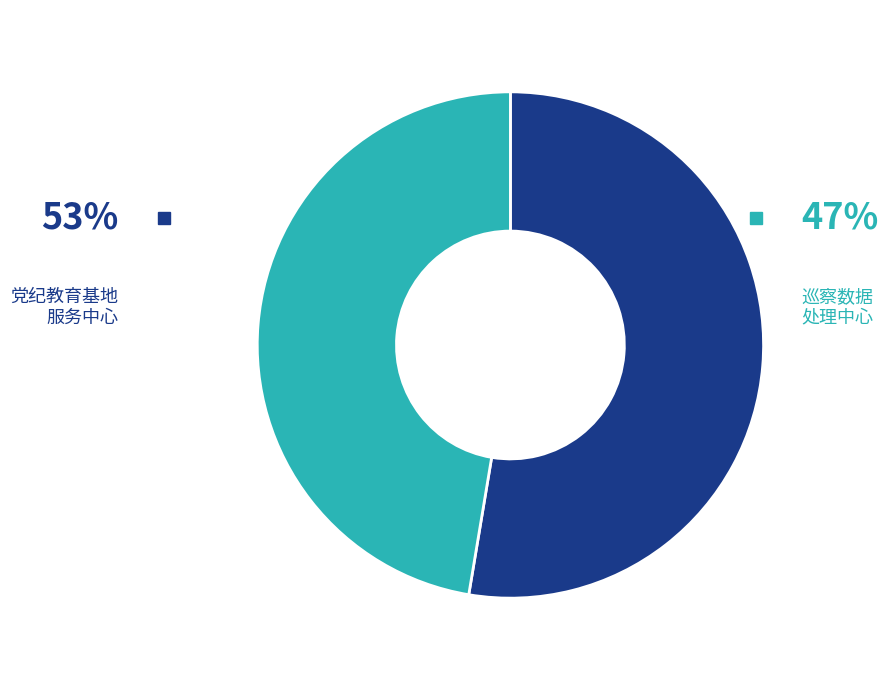

What portion of the pie excludes 临汾市纪委监委党纪教育基地服务中心?

47.4%